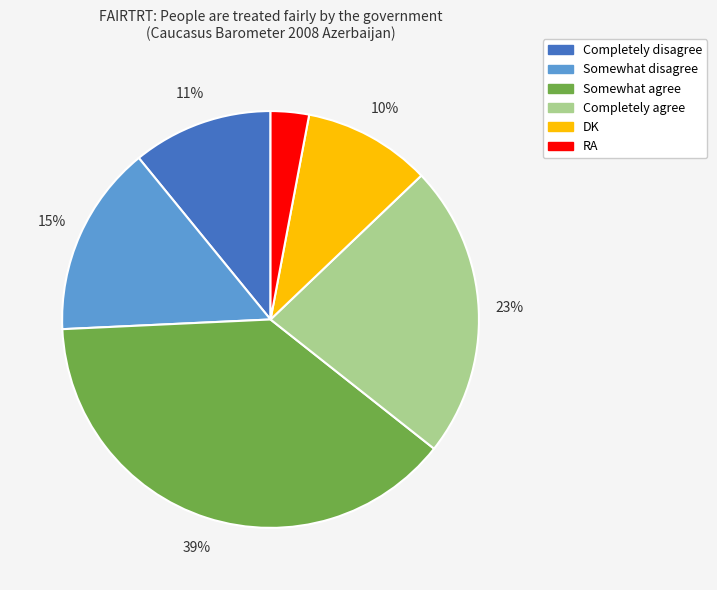

What is the largest slice in the pie chart?

Somewhat agree